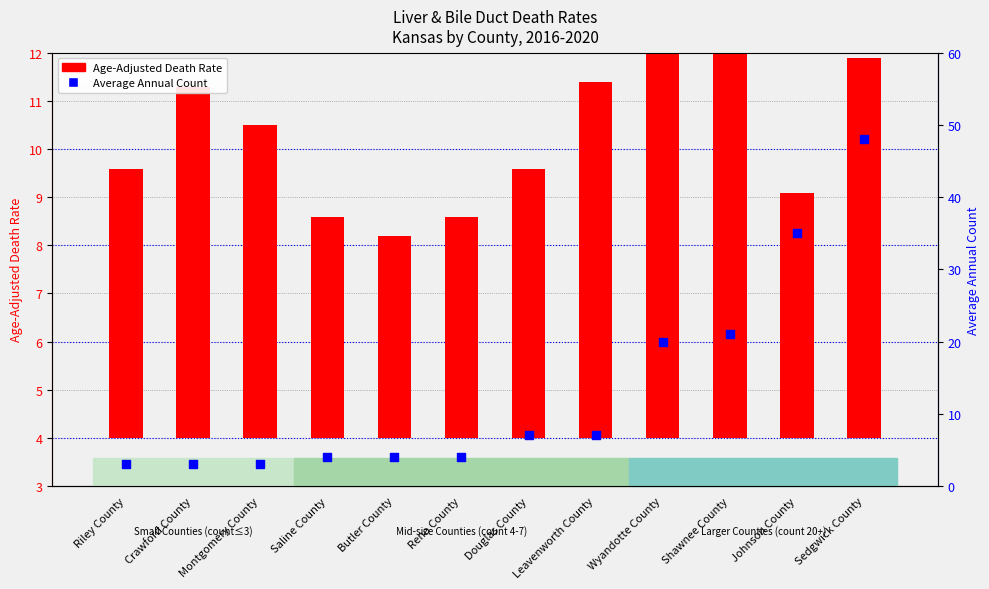

At which category is the sum across all series the highest?

Sedgwick County